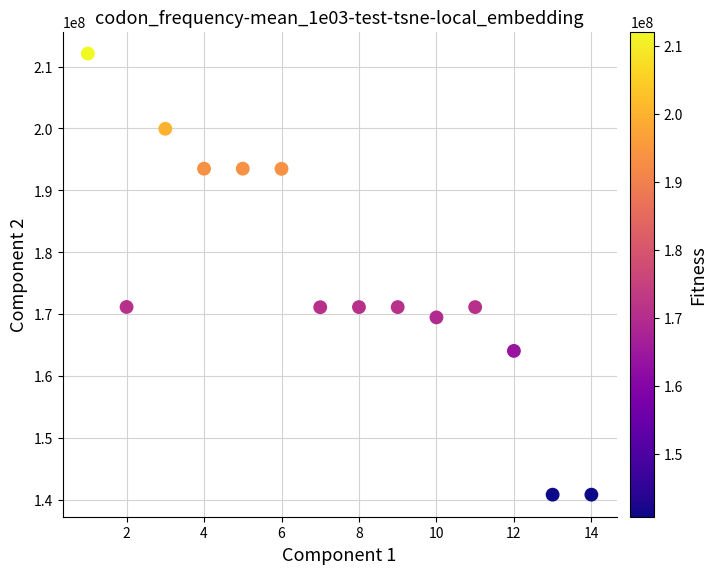

What is the range of X values (max minus min)?

13